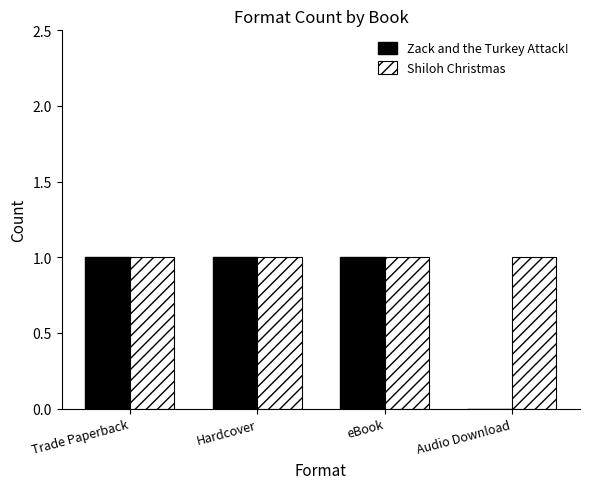

Reading right to left, what are all the values shown in this chart?

Zack and the Turkey Attack!: 0	1	1	1
Shiloh Christmas: 1	1	1	1